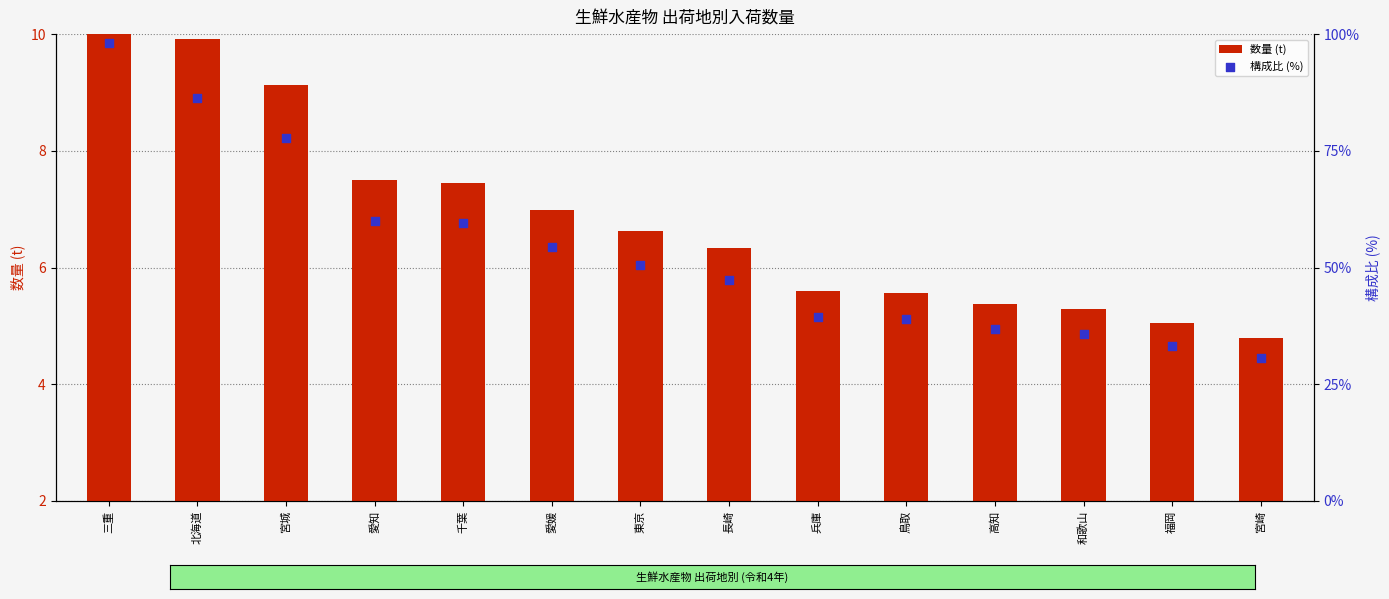

Which series has the largest total across all categories?

構成比 (%)